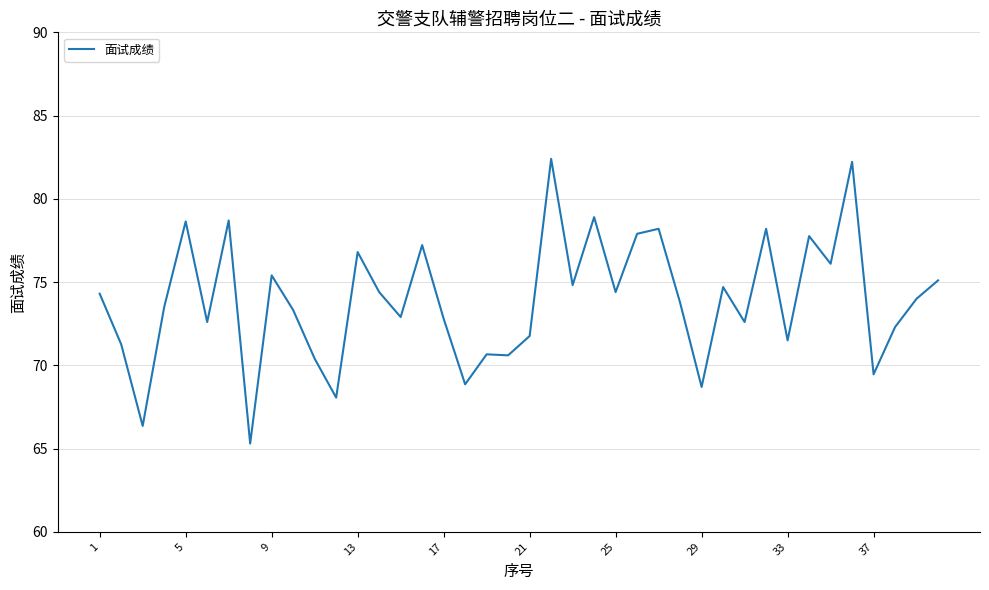

What is the greatest value displayed?

82.4